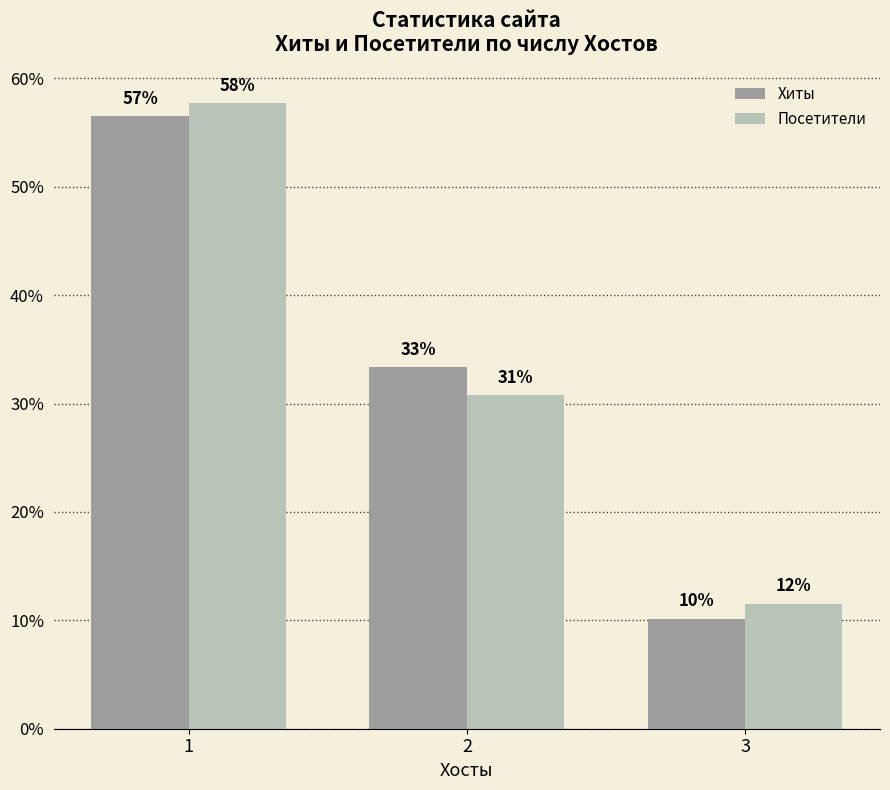

How many bars are there in total?

6